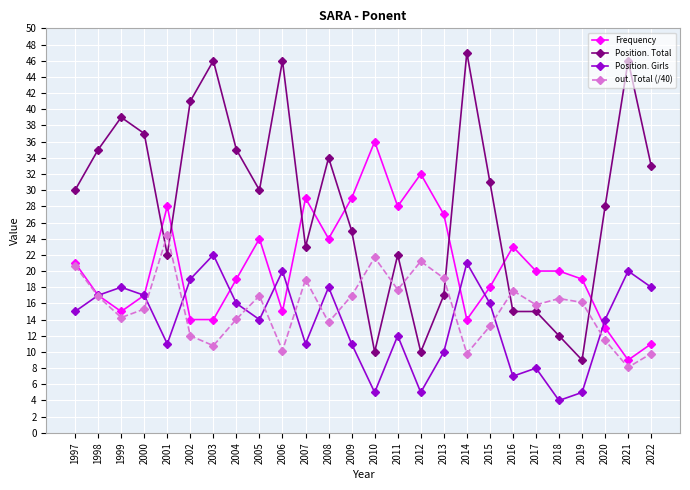

How many lines are shown in the chart?

4